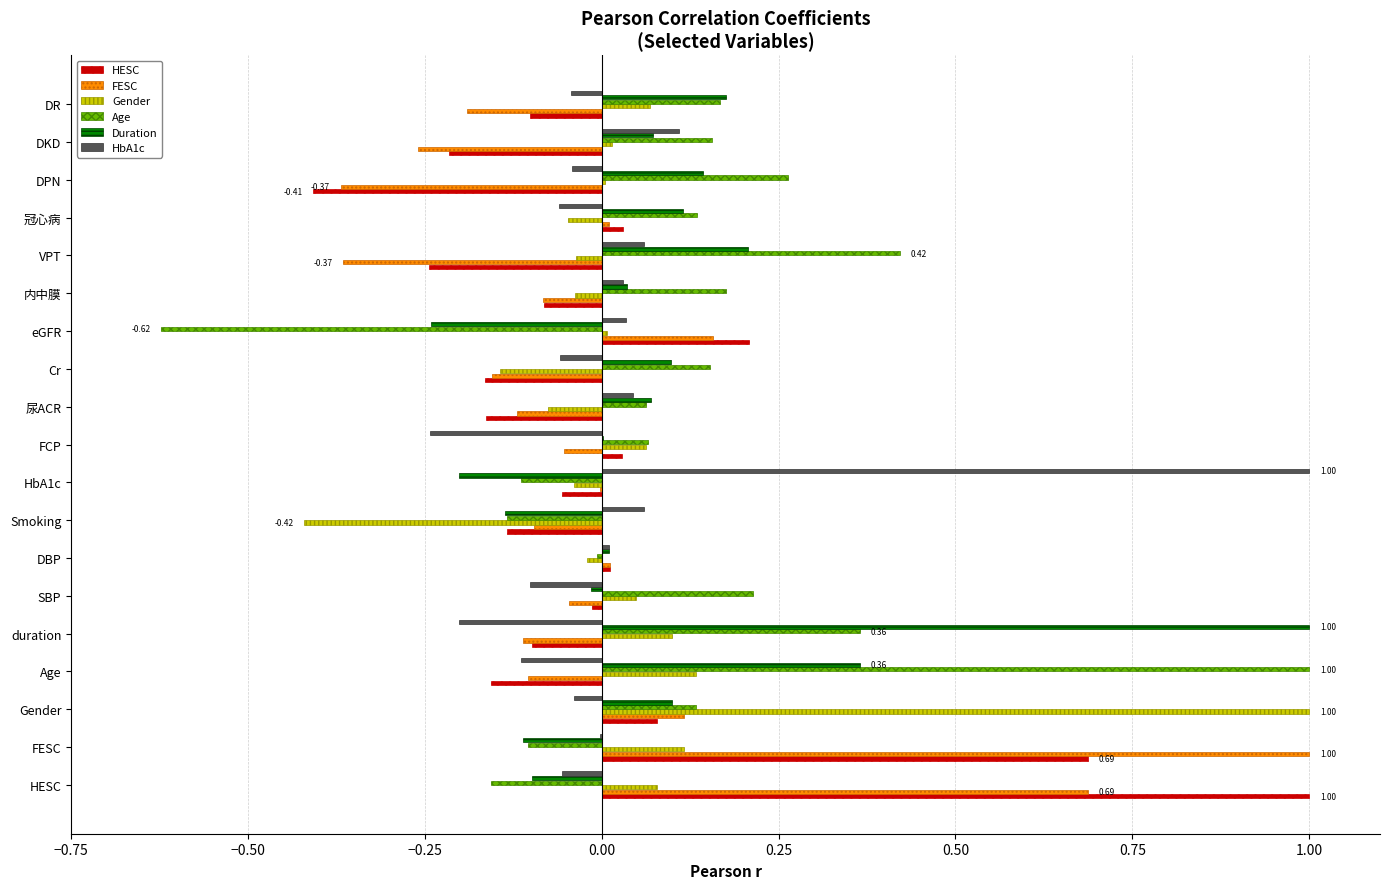

Is the value of Age at FESC greater than the value of FESC at FESC?

No